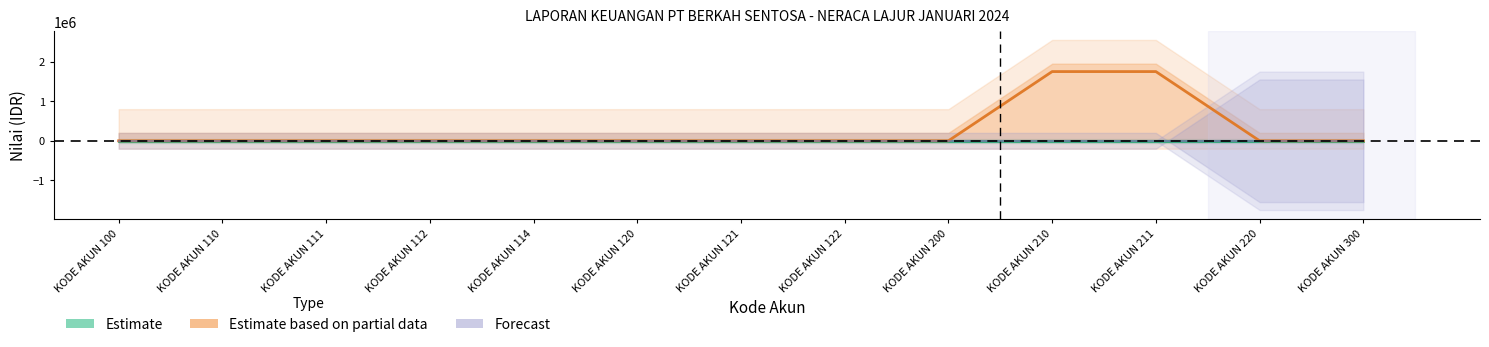

How many lines are shown in the chart?

3